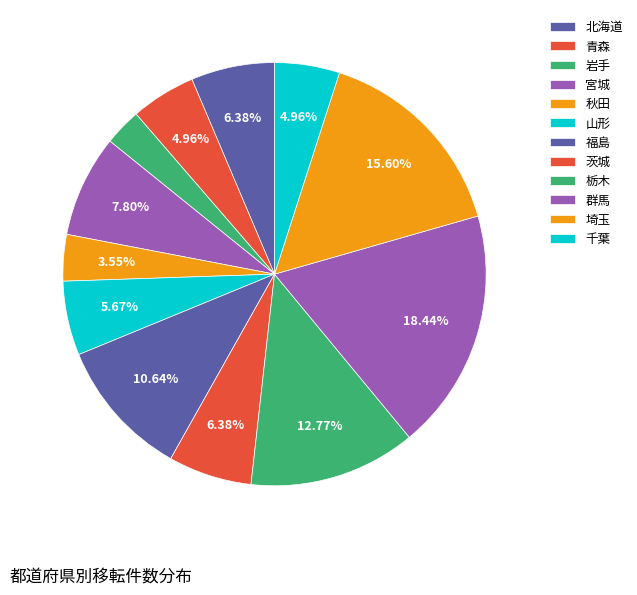

The 茨城 slice represents 6% of the pie. True or false?

True